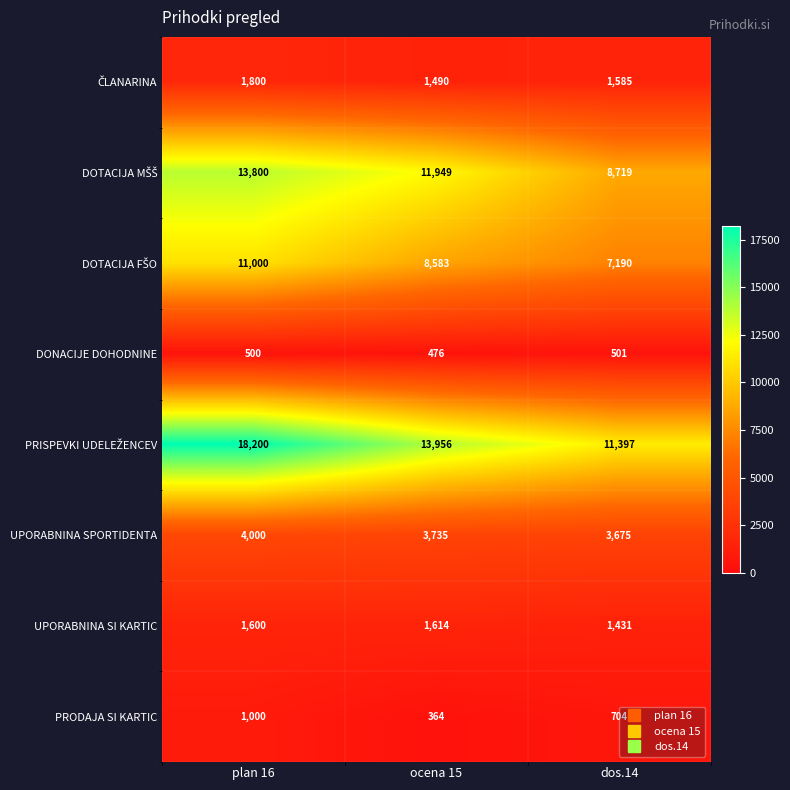

How many data points does each series have?

3